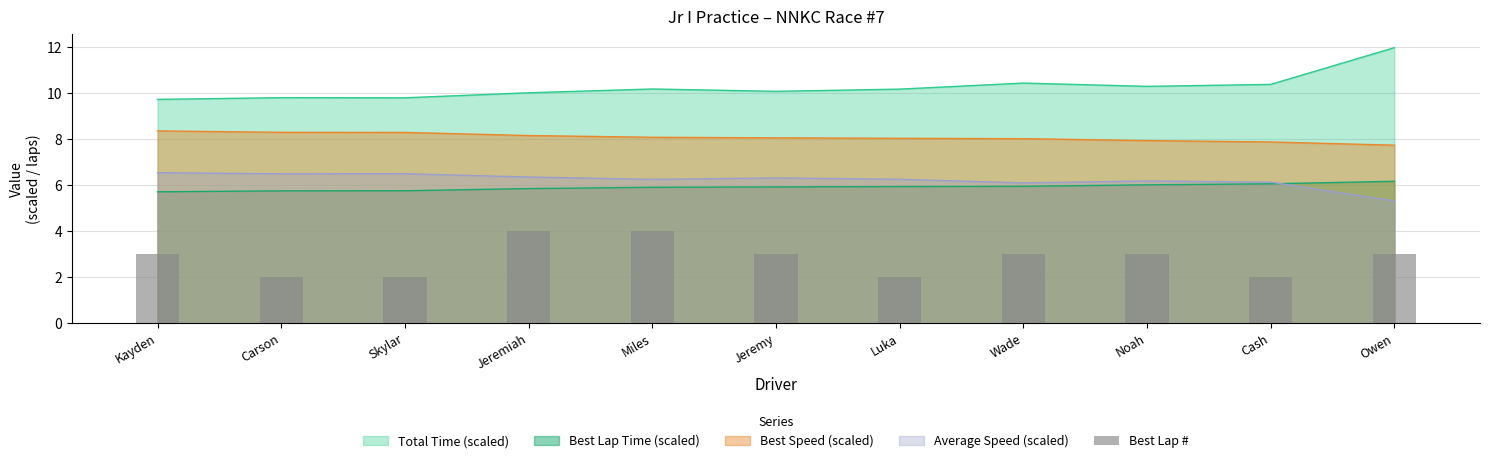

How many values are below 3?

4